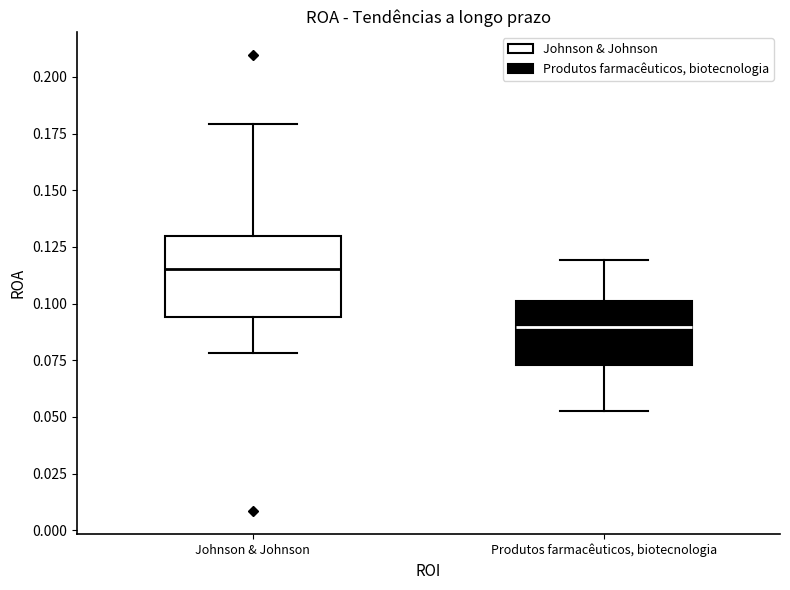

Reading left to right, read every box against the y-axis: the position of its median line, the range the box covers, and the ends of its whiskers. The values are not printed on the chart, so give them approximately, as read against the axis.

Johnson & Johnson: median 0.115, box 0.095 to 0.130, whiskers 0.080 to 0.180
Produtos farmacêuticos, biotecnologia: median 0.090, box 0.075 to 0.100, whiskers 0.055 to 0.120